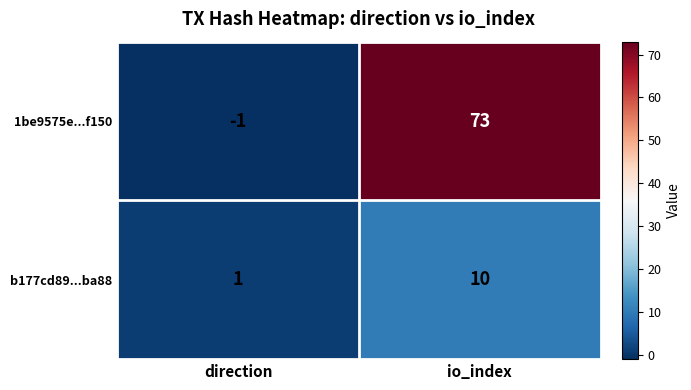

What value does the 1be9575e...f150 series have at io_index, to the nearest 5?

75